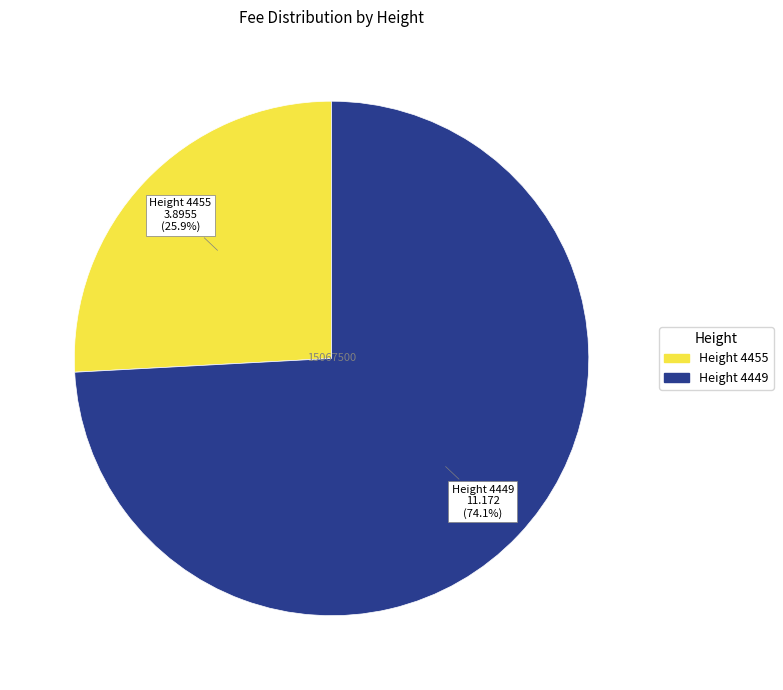

Rank the categories by value from lowest to highest.

Height 4455, Height 4449